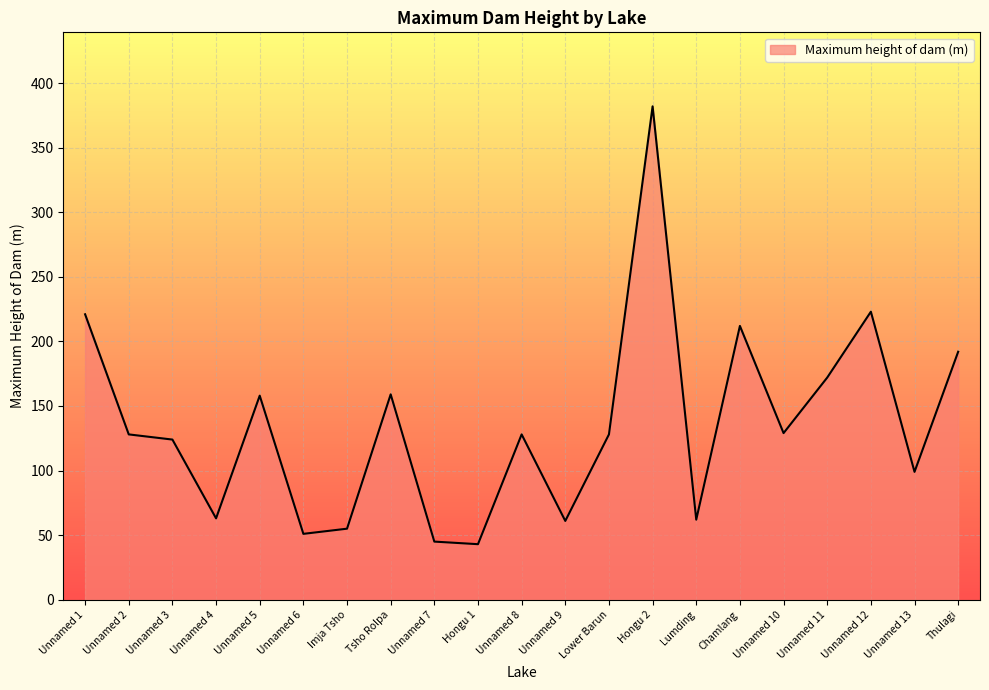

Which label corresponds to the largest value in the chart?

Hongu 2